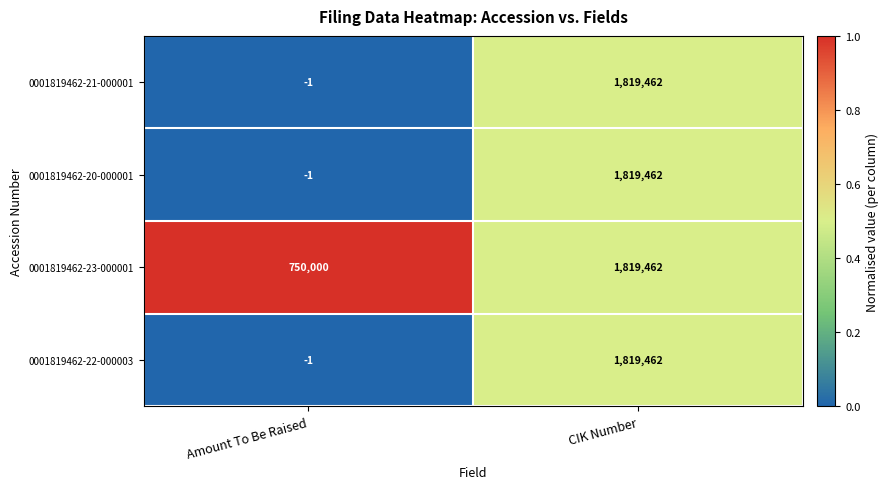

Read the 0001819462-20-000001 value at CIK Number, to the nearest 10.

1819460